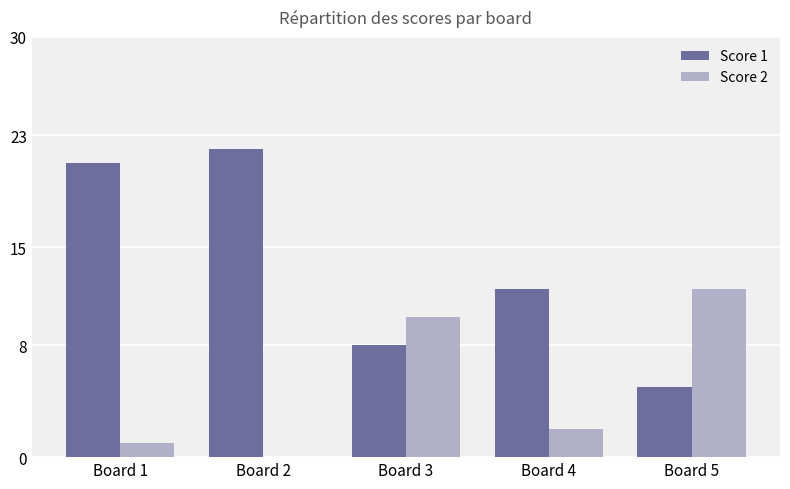

Is the value of Score 2 at Board 2 greater than the value of Score 1 at Board 3?

No